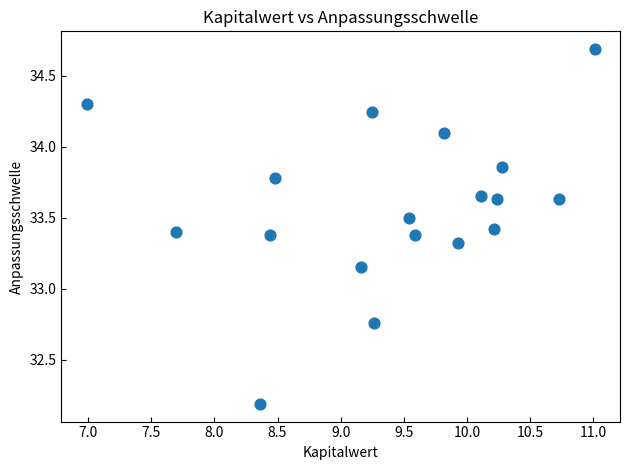

What is the range of Y values (max minus min)?

2.5